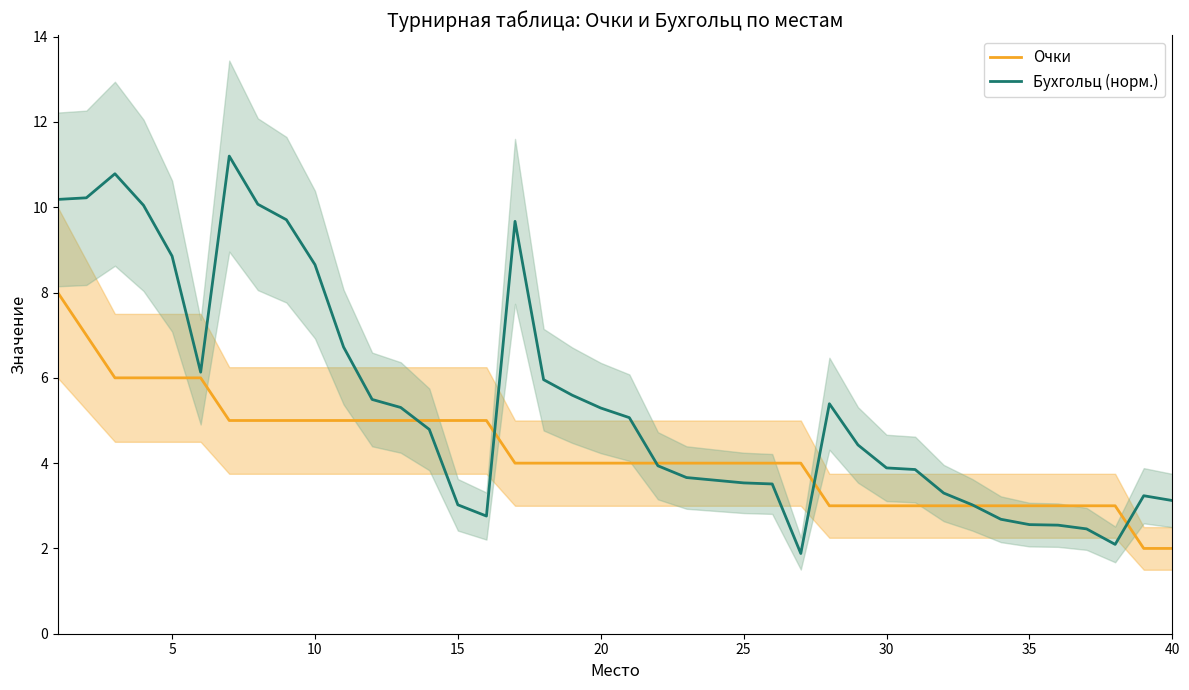

What is the difference between the maximum and second lowest values in the Очки series?

6.0